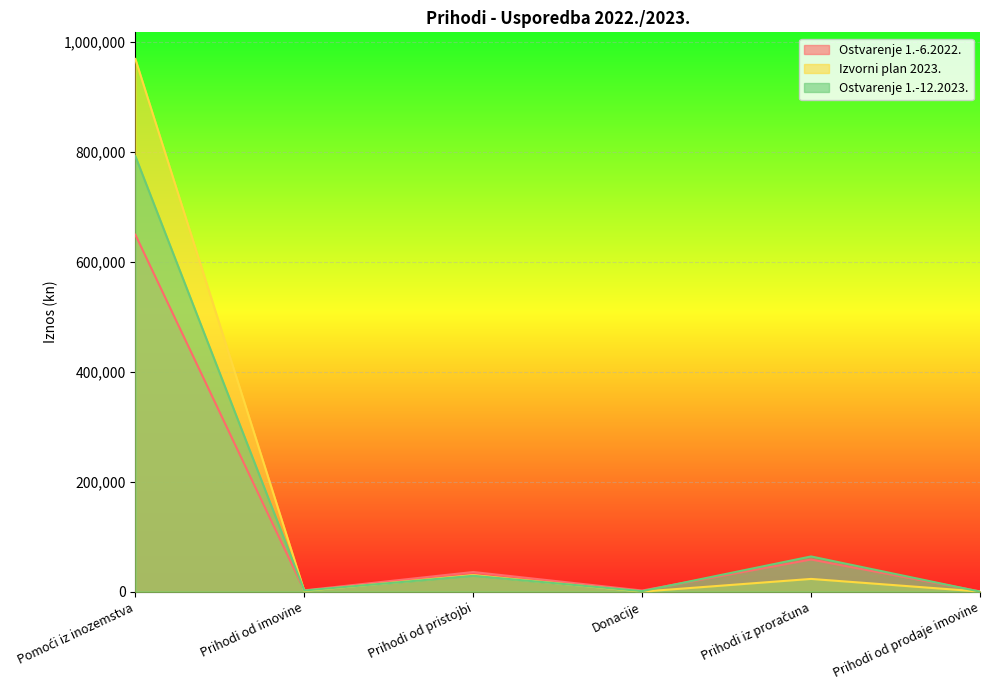

What is the approximate value of Ostvarenje 1.-12.2023. at Pomoći iz inozemstva?

791994.0